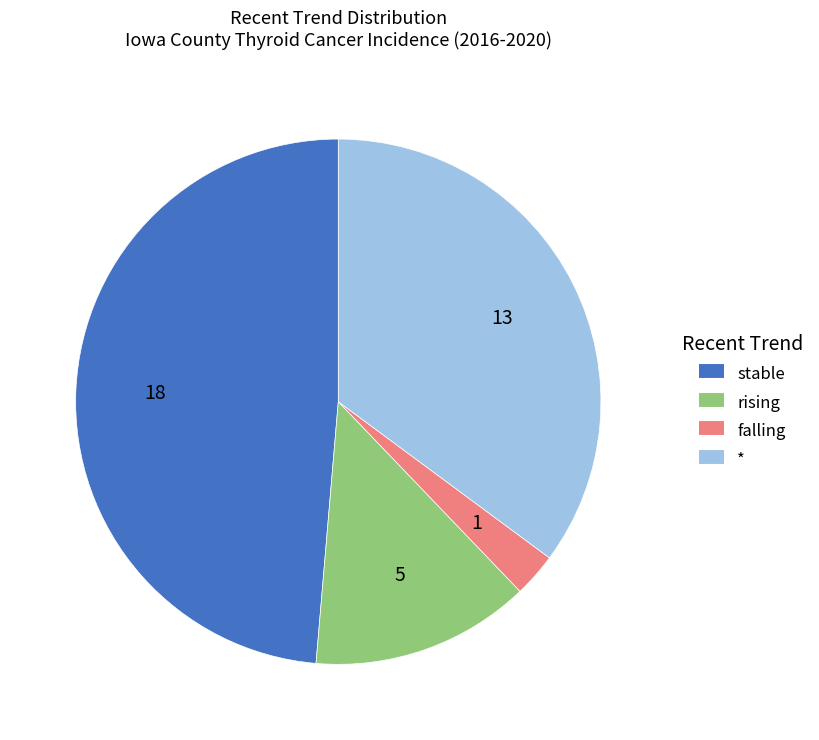

How many slices are in this pie chart?

4